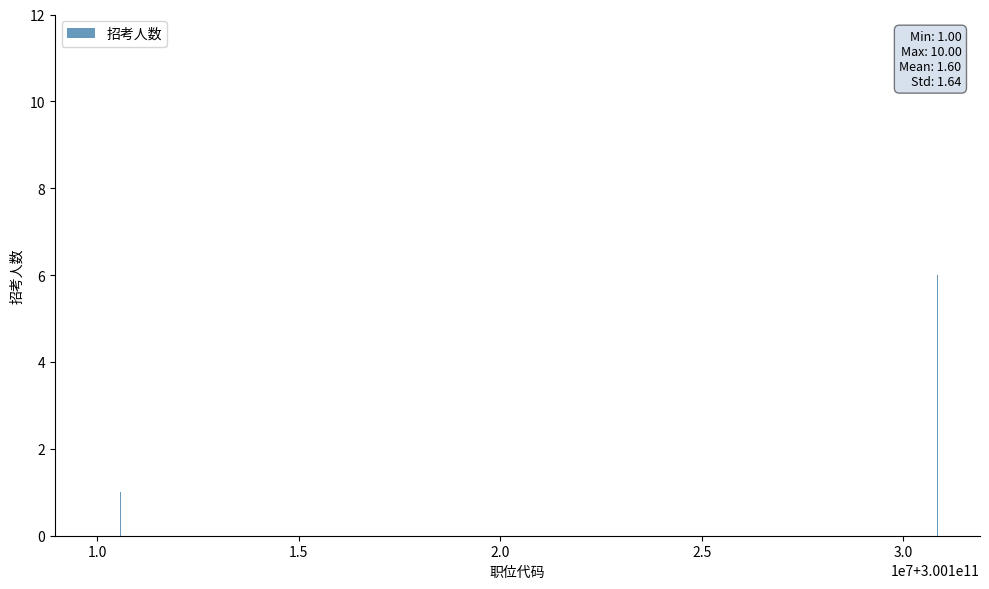

What is the difference between the maximum and minimum values?

9